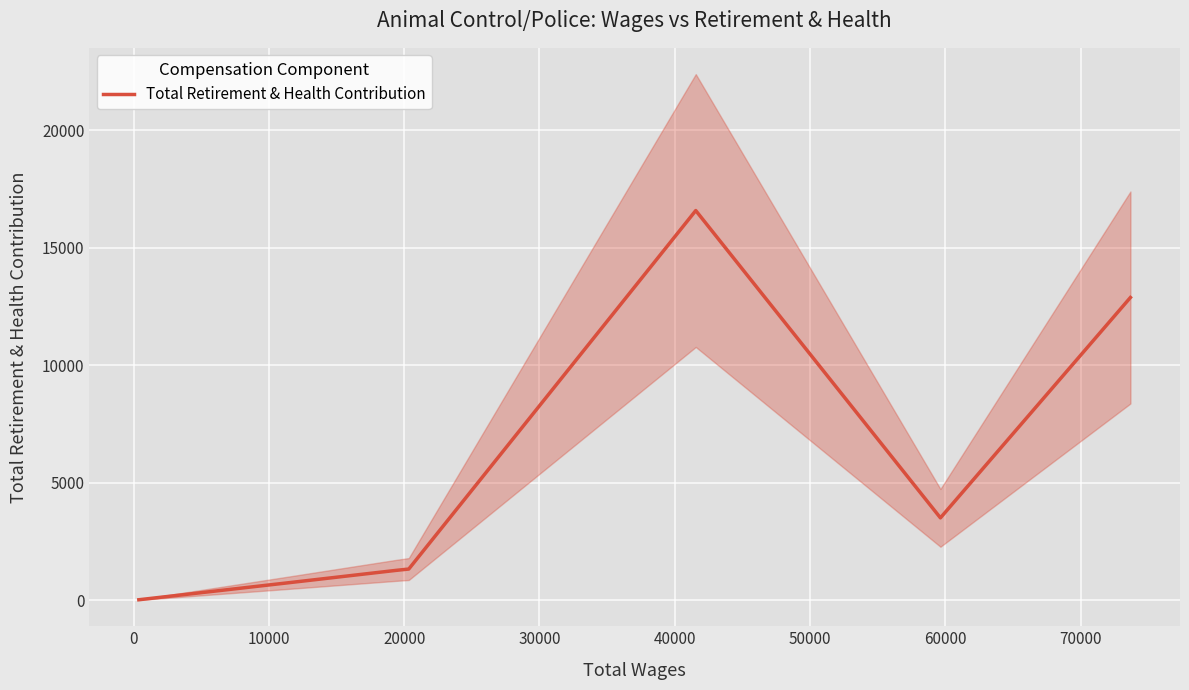

How many distinct data groups are displayed?

1